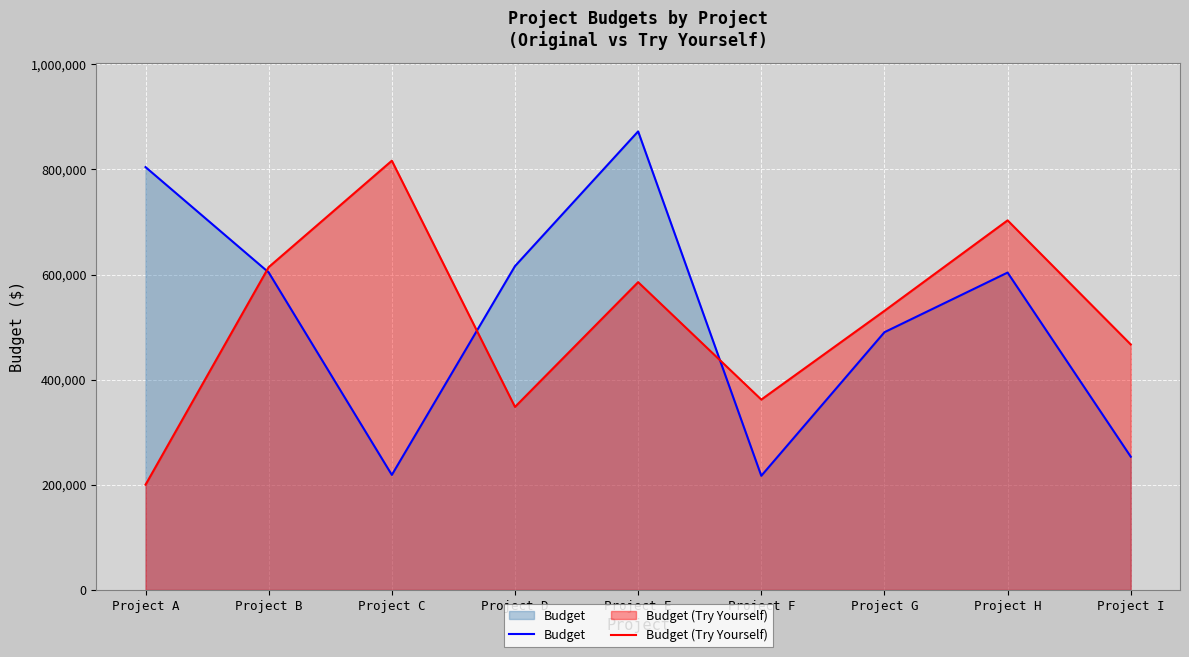

What is the difference between the second highest and minimum values in the Budget series?

587313